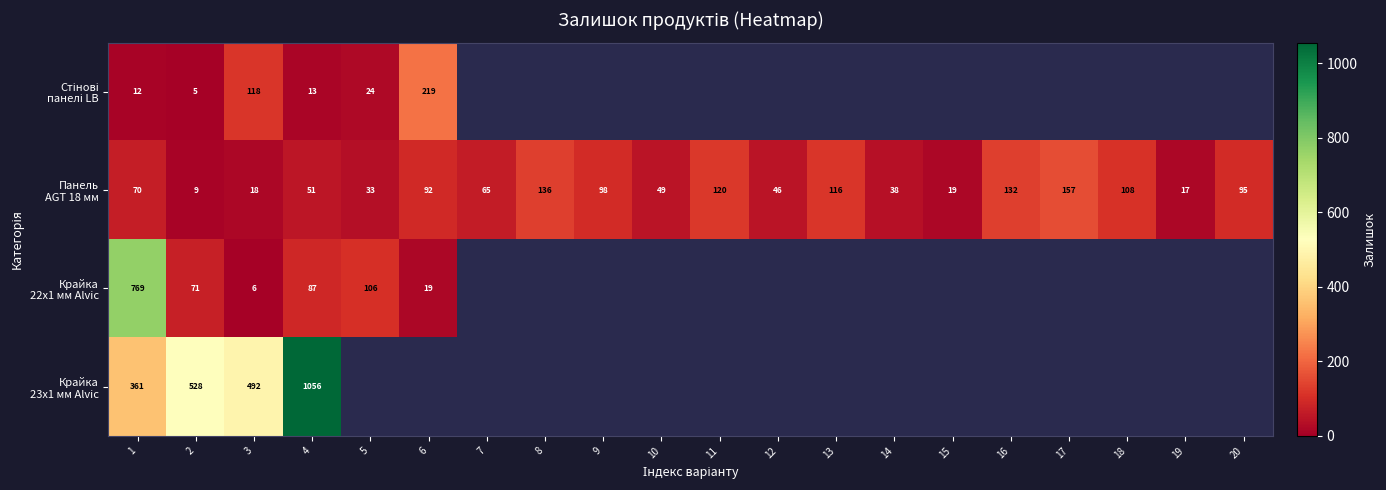

The value of Панель AGT 18 мм at 10 is 87.8. True or false?

False